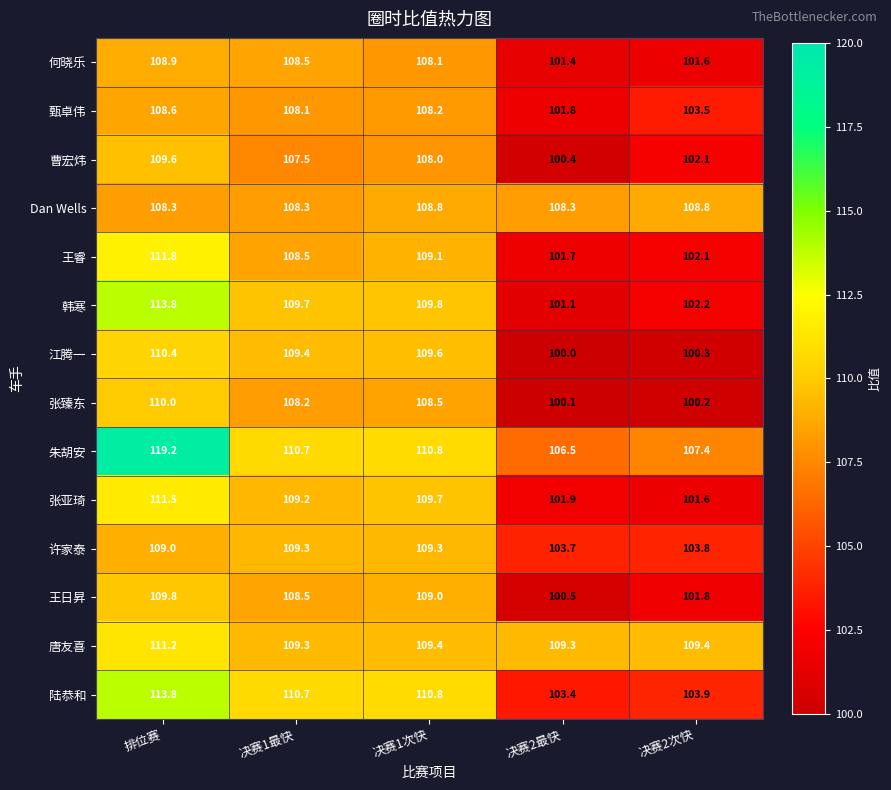

The value of 许家泰 at 决赛2最快 is 103.7. True or false?

True